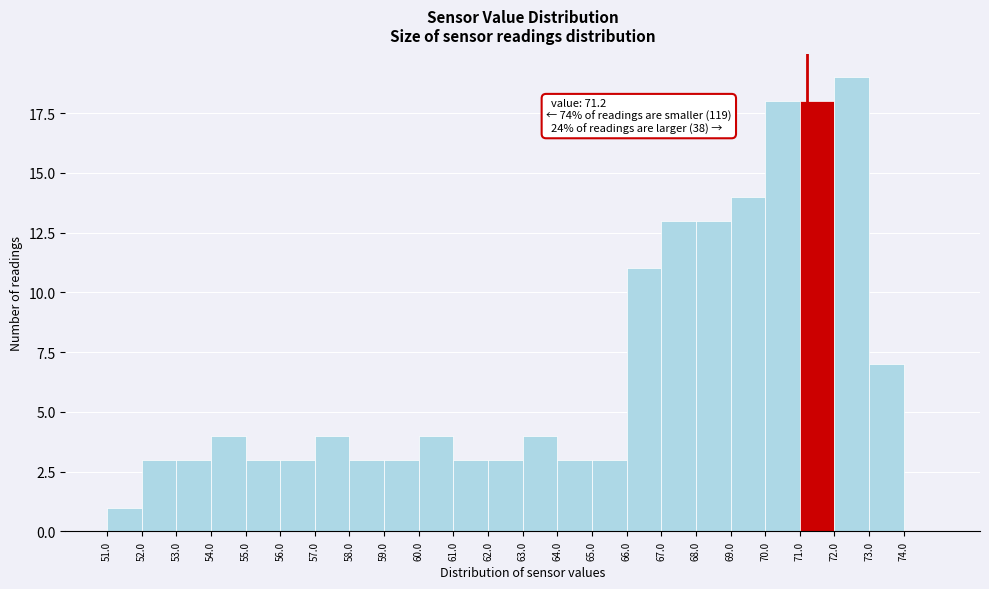

Which range on the x-axis has the tallest bar?

72 to 73